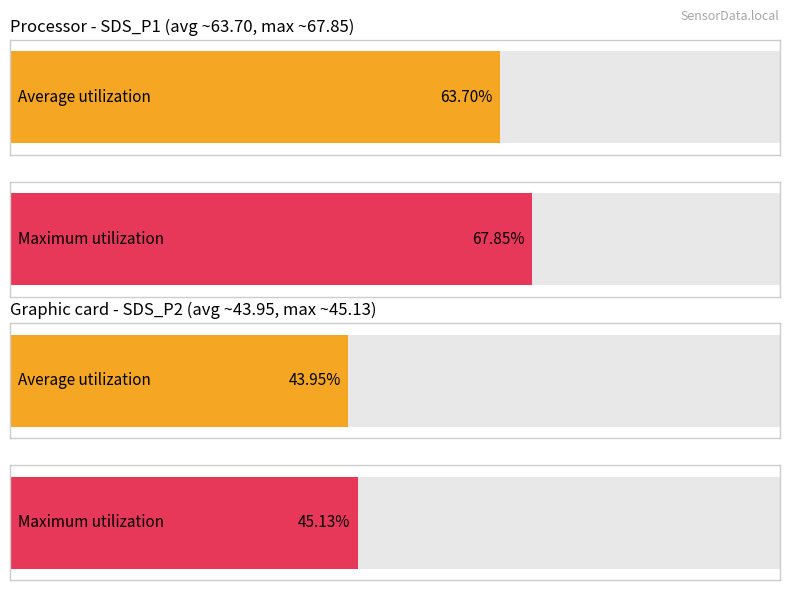

At which category is the sum across all series the highest?

SDS_P1